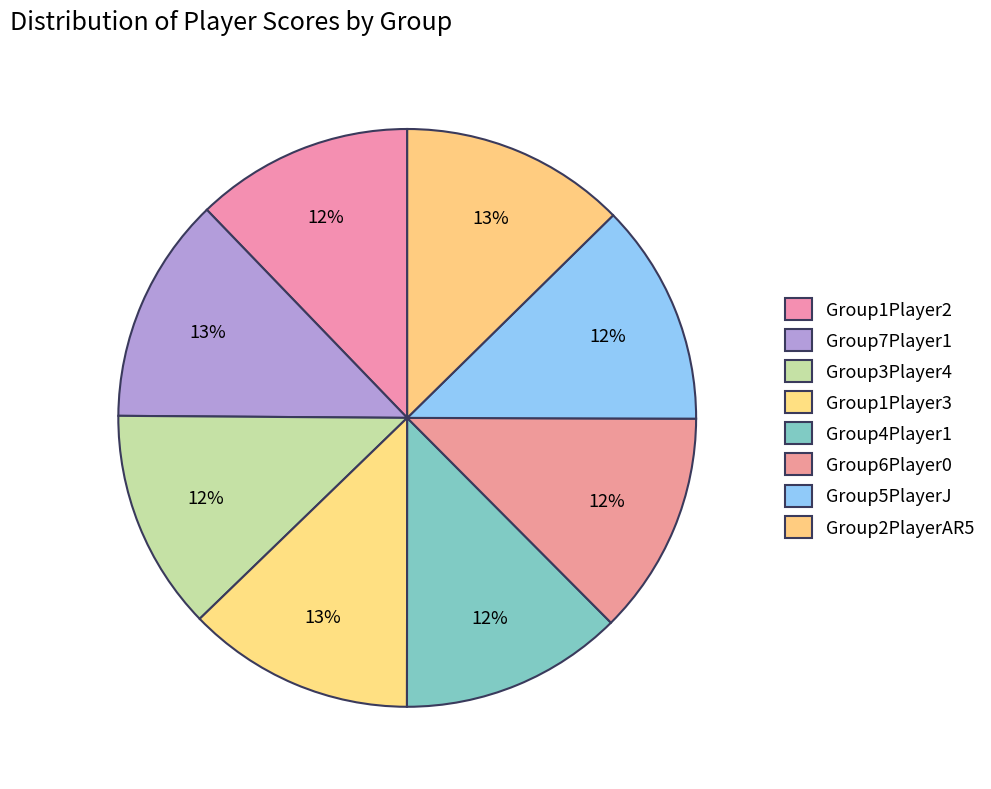

How many segments does this pie chart have?

8